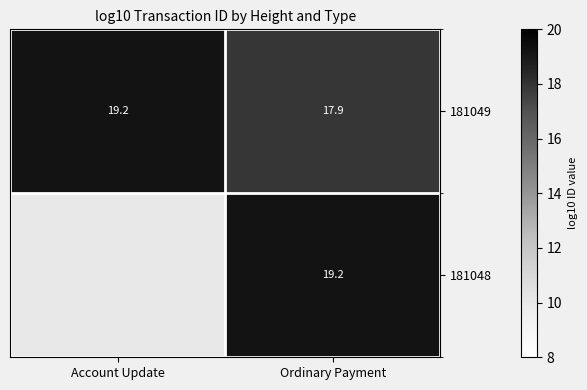

How many values in the 181049 series are below 19?

1